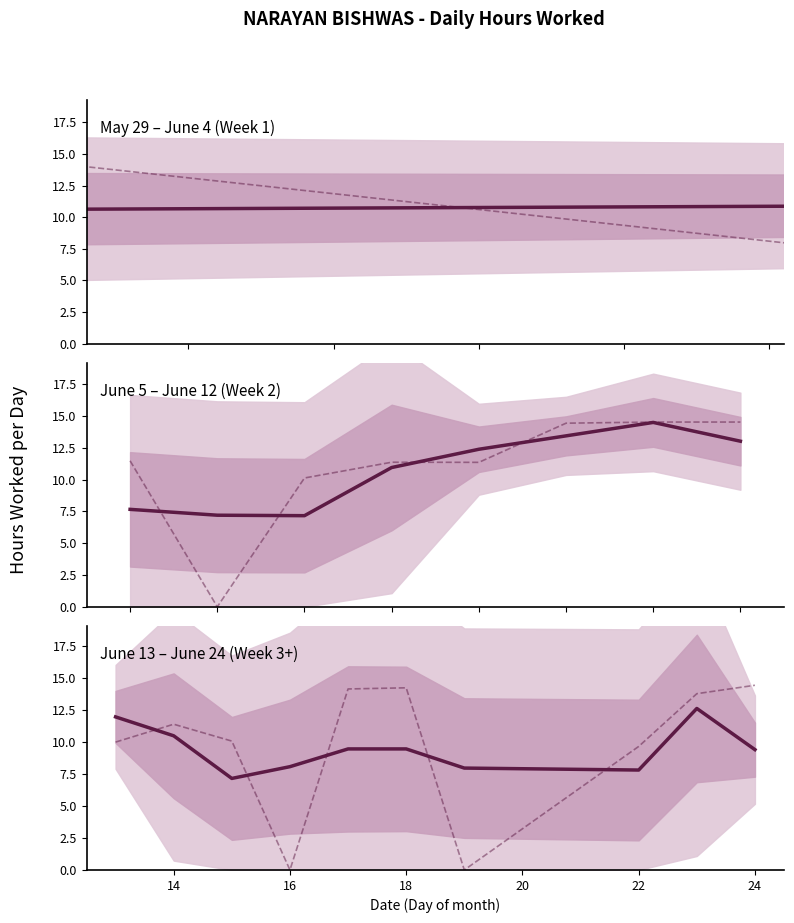

Is the value of Smoothed trend at 8 greater than the value of Daily hours at 12?

Yes